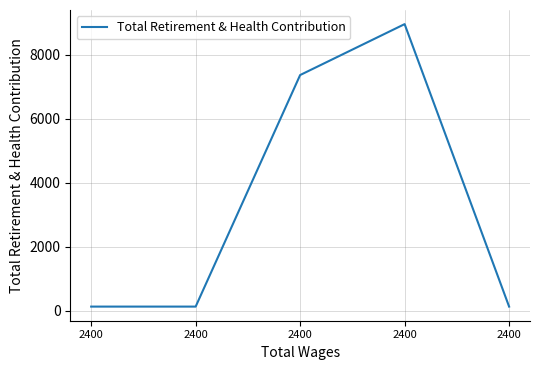

What is the smallest value displayed?

135